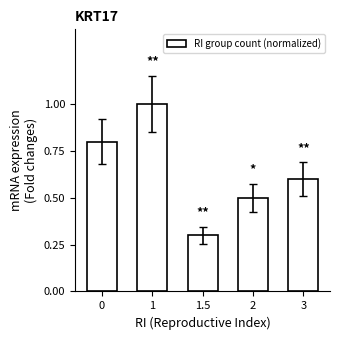

True or false: the data shows 0.6 at 3.

True